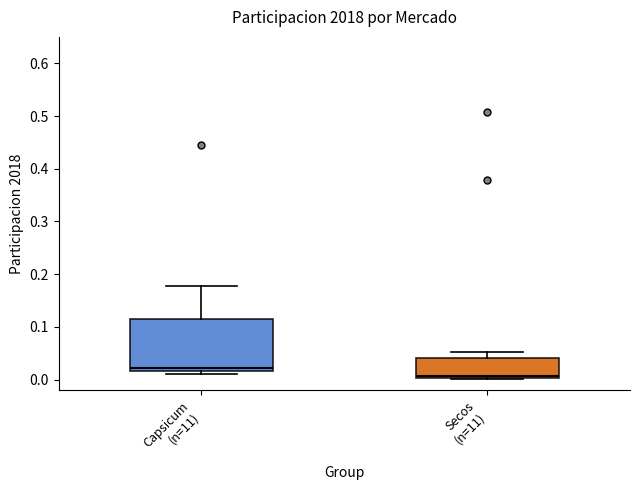

Reading left to right, read every box against the y-axis: the position of its median line, the range the box covers, and the ends of its whiskers. The values are not printed on the chart, so give them approximately, as read against the axis.

Capsicum (n=11): median 0.02 (just above the box's lower edge), box 0.02 to 0.11, whiskers 0.01 to 0.18
Secos (n=11): median 0.01, box 0.00 to 0.04, whiskers 0.00 to 0.05